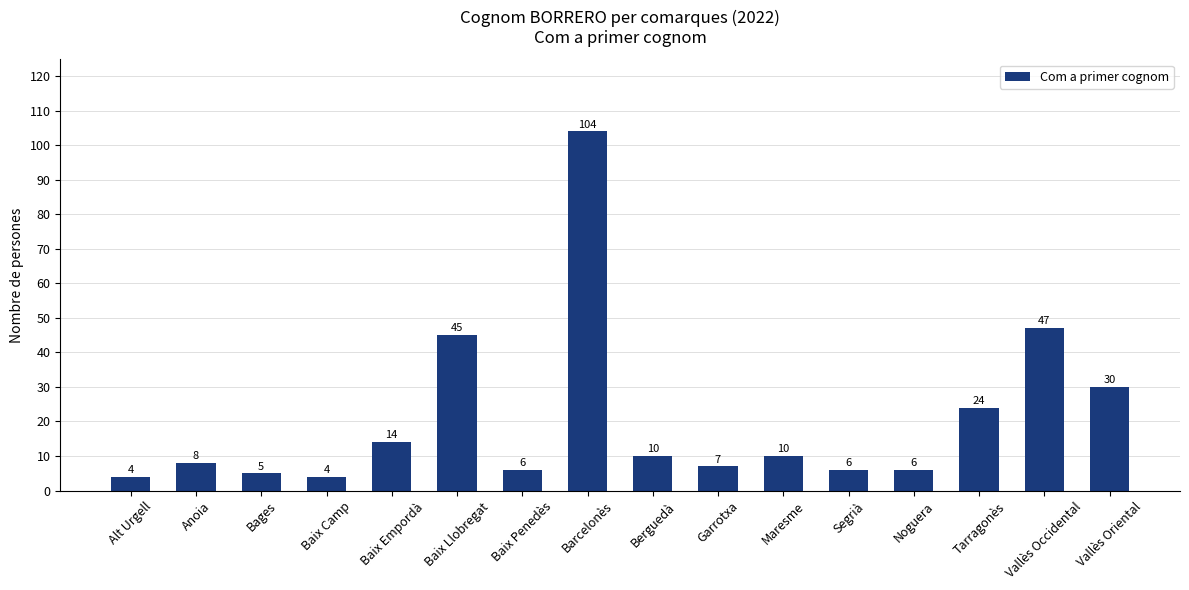

Reading right to left, list all the values displayed in this chart.

Vallès Oriental=30	Vallès Occidental=47	Tarragonès=24	Noguera=6	Segrià=6	Maresme=10	Garrotxa=7	Berguedà=10	Barcelonès=104	Baix Penedès=6	Baix Llobregat=45	Baix Empordà=14	Baix Camp=4	Bages=5	Anoia=8	Alt Urgell=4